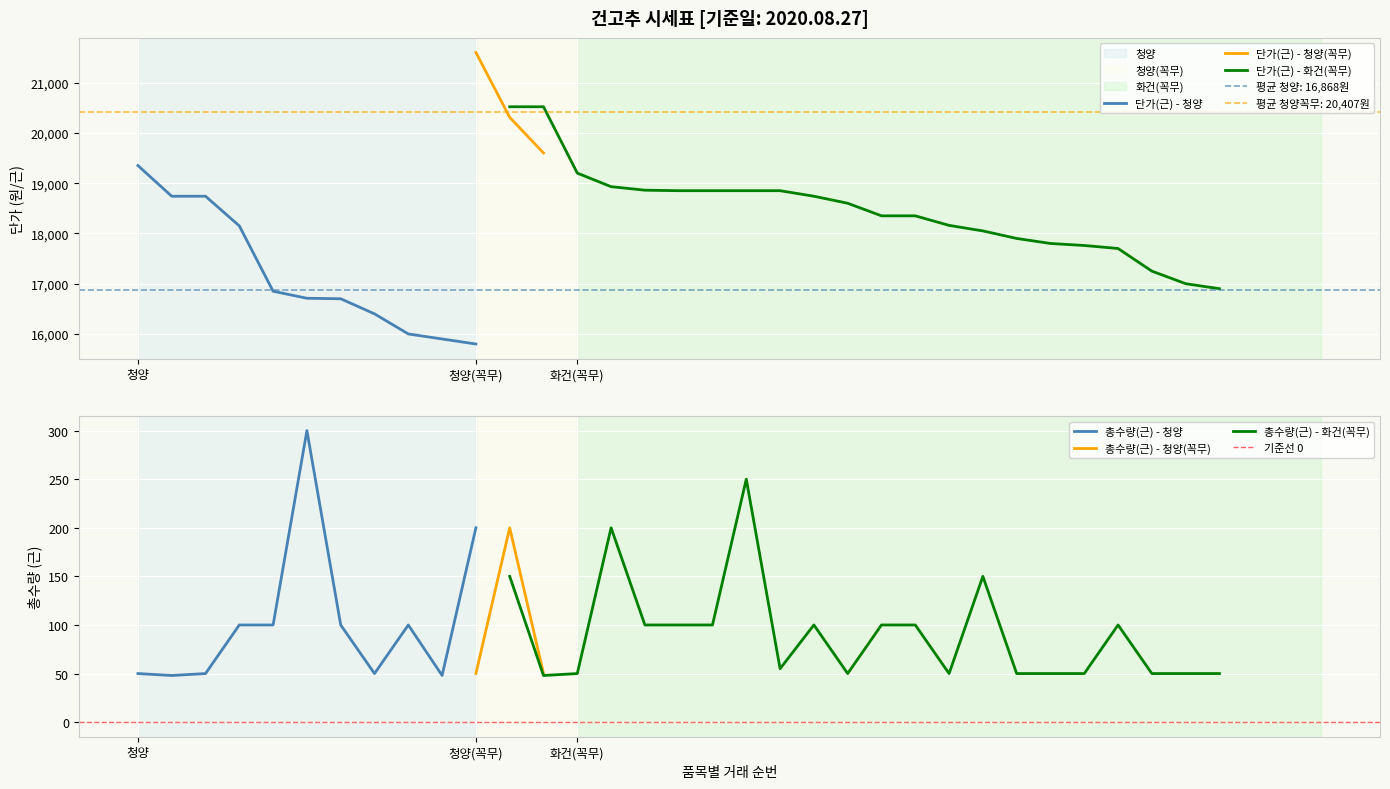

At which label is 총수량(근) - 청양 closest to 174?

청양(꼭무)